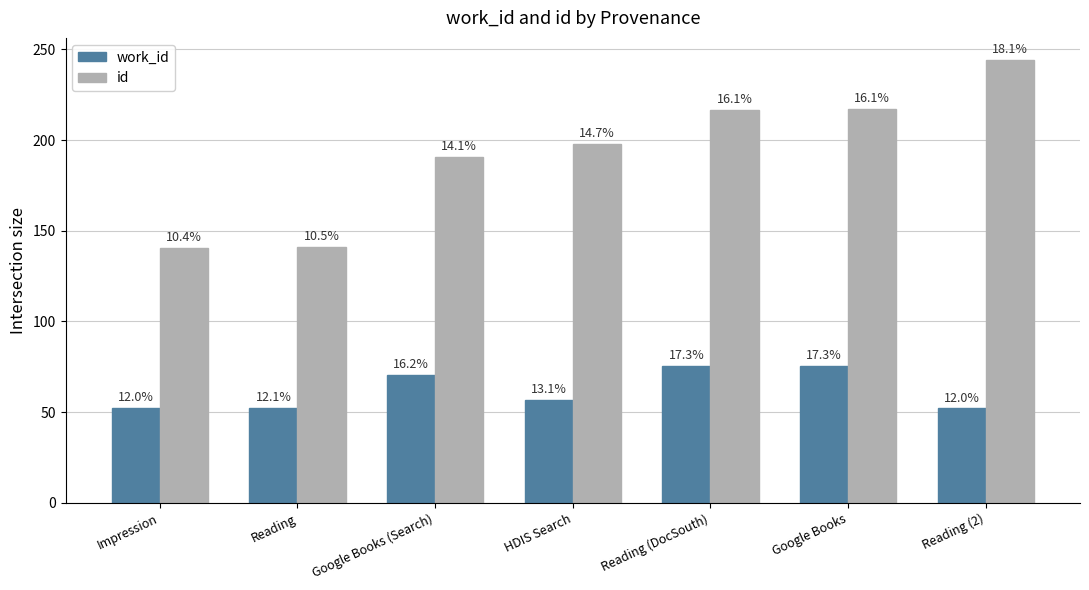

How many bars are there in total?

14